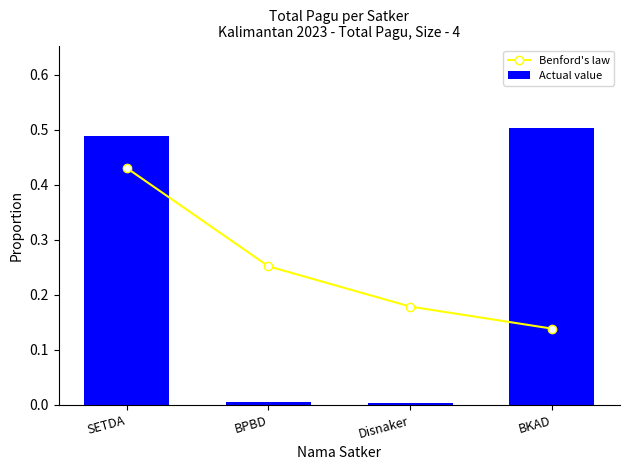

What is the maximum value shown in the chart?

0.5